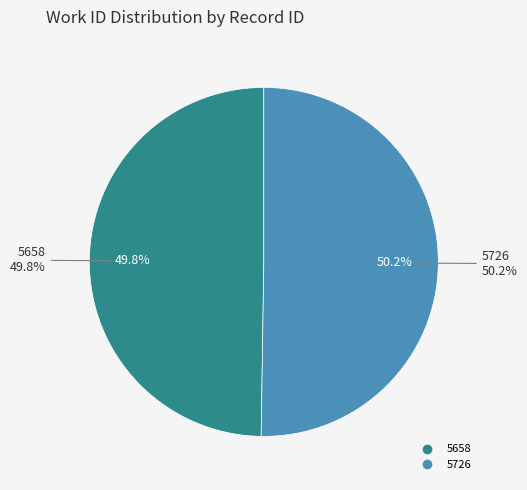

How many slices are in this pie chart?

2